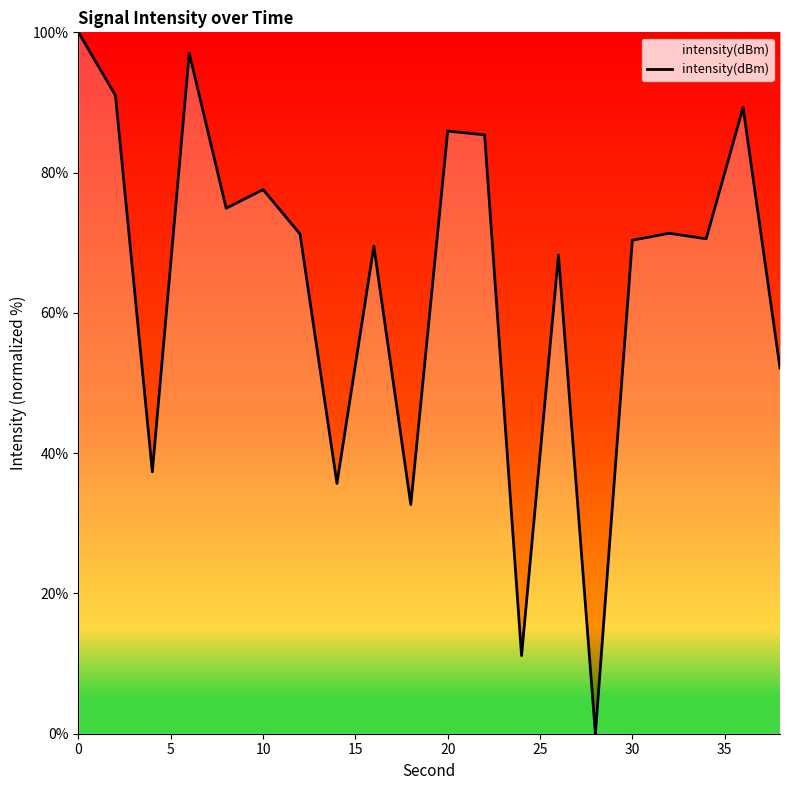

What is the greatest value displayed?

100.0